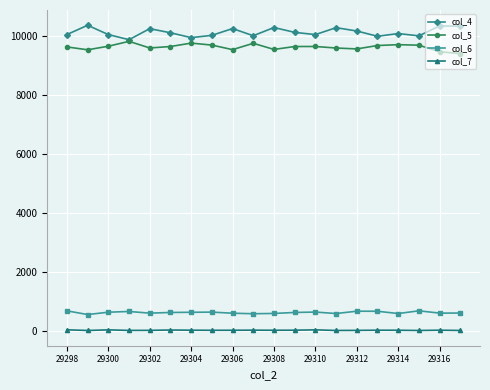

True or false: col_5 has more than 2 points higher than both neighbors.

True